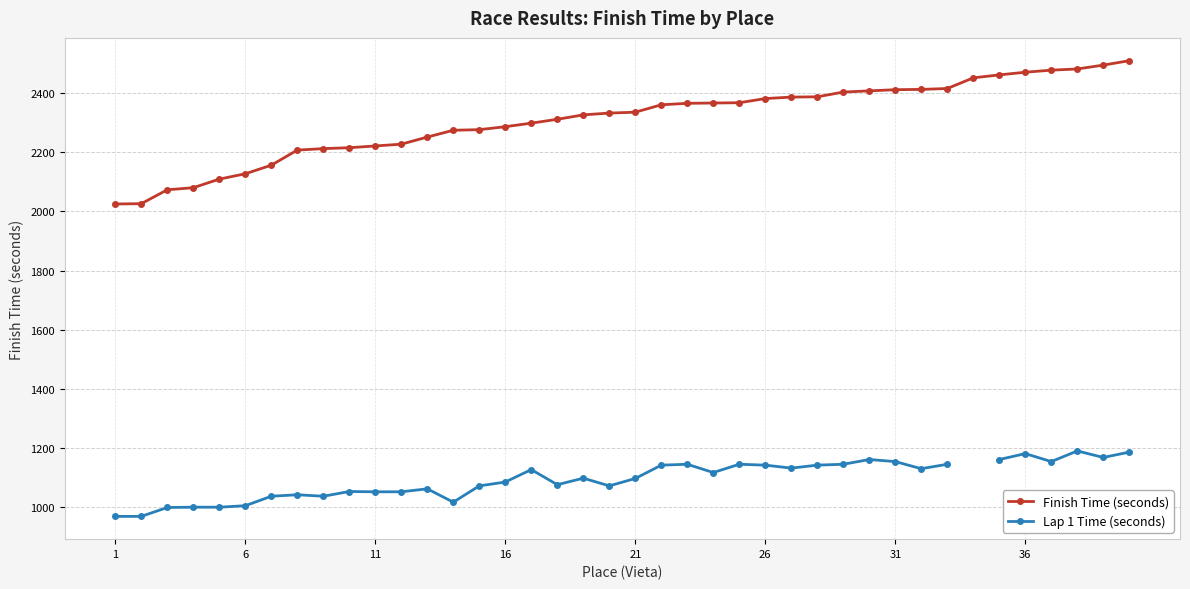

How many values in the Lap 1 Time (seconds) series exceed 1118?

18